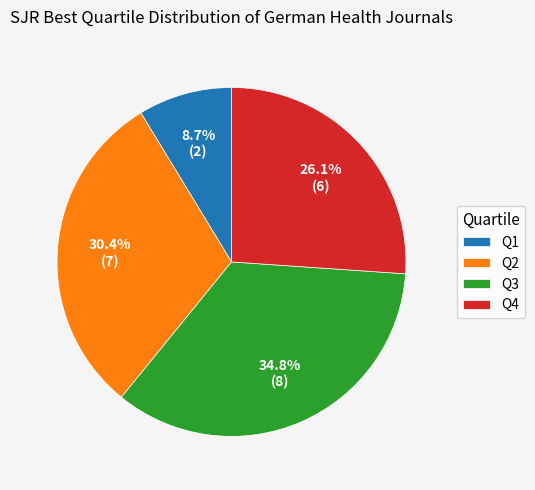

Rank the categories by value from highest to lowest.

Q3, Q2, Q4, Q1